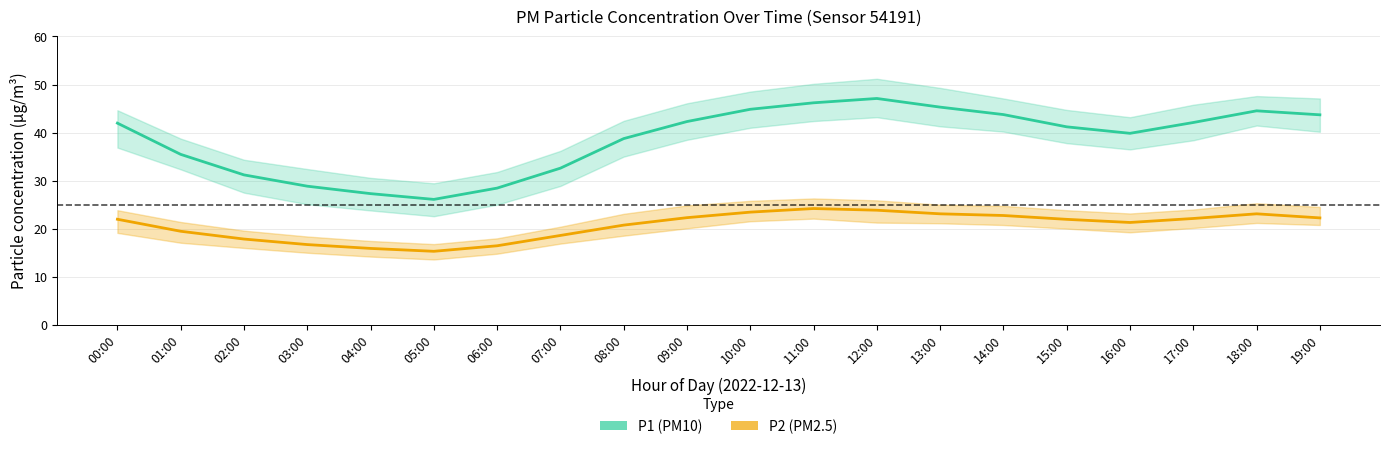

Which has a higher value, 05:00 or 08:00?

08:00